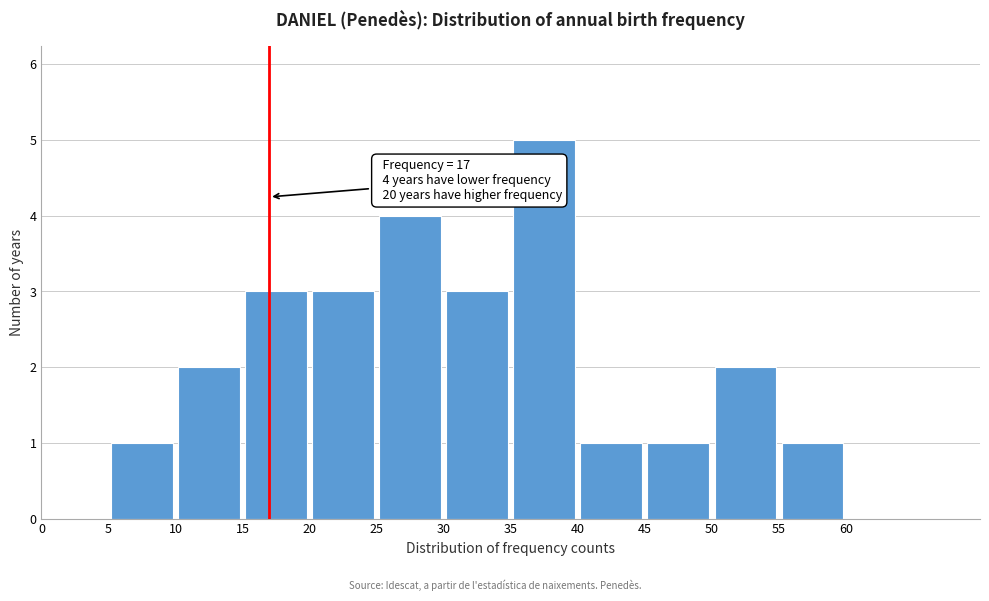

Which range on the x-axis has the tallest bar?

35 to 40